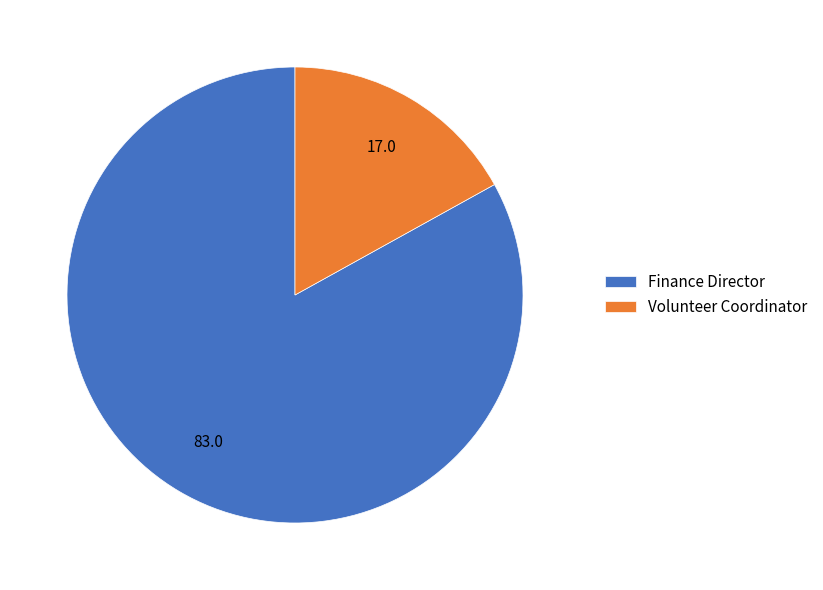

True or false: Finance Director accounts for 70% of the total.

False